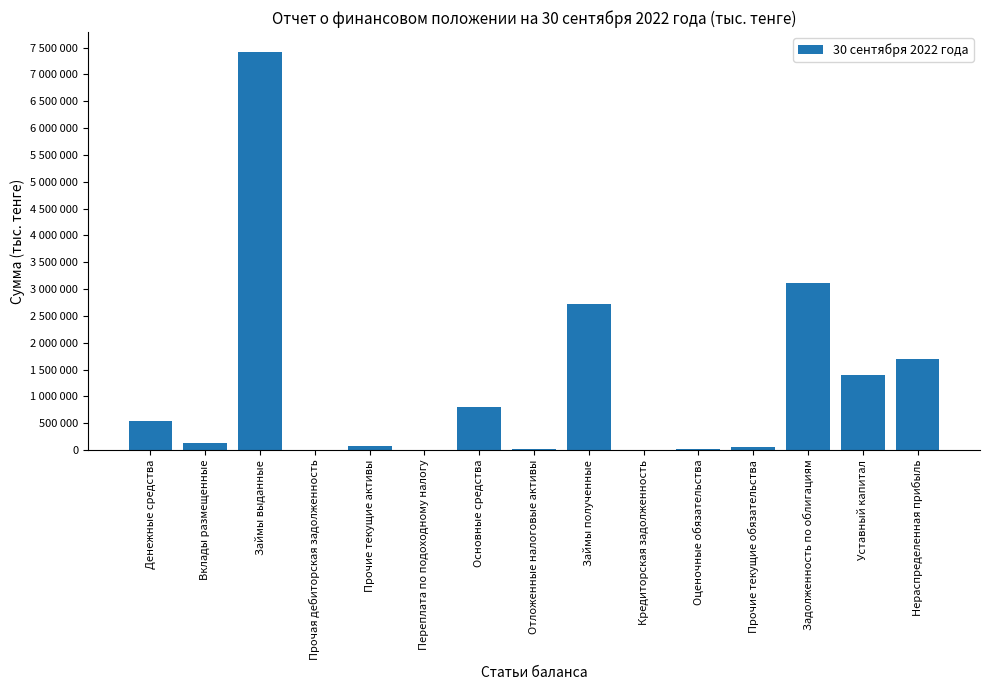

Which category has the highest value across all series?

Займы выданные